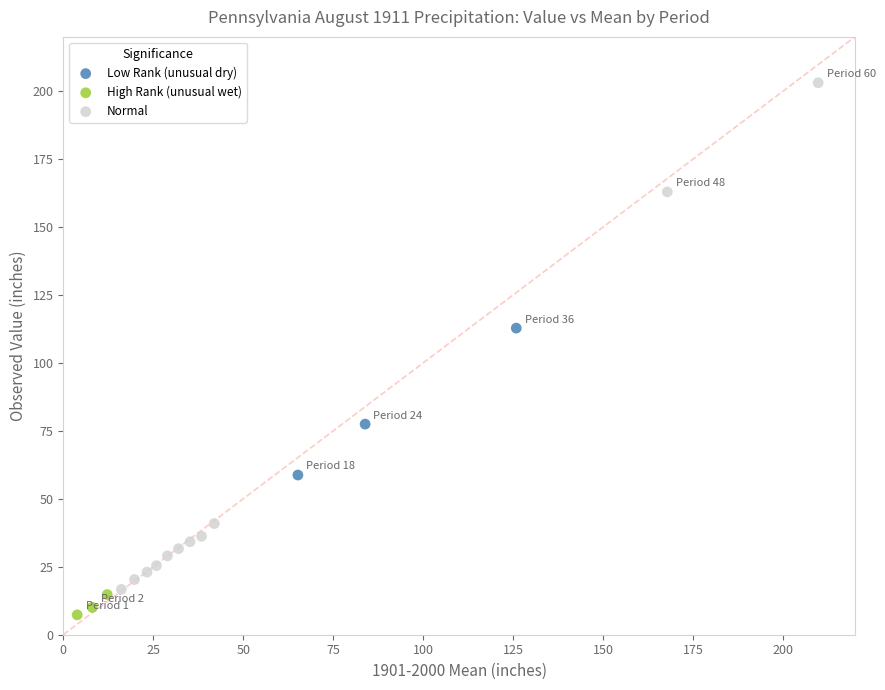

Which series contains the highest Y value?

Normal